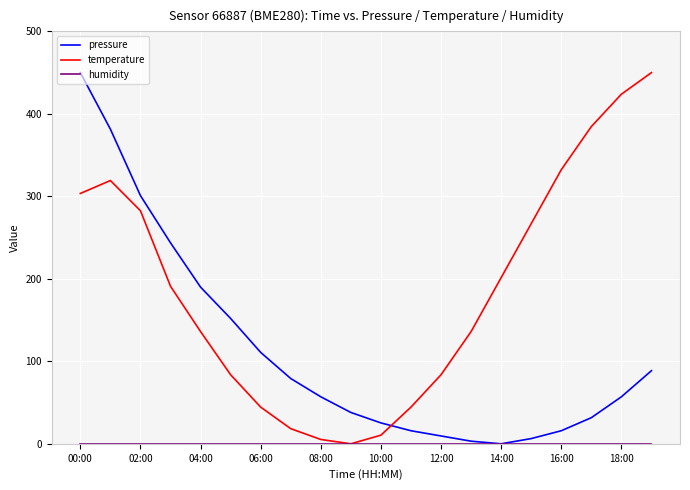

Which series ends up on top after the final intersection of temperature and pressure?

temperature